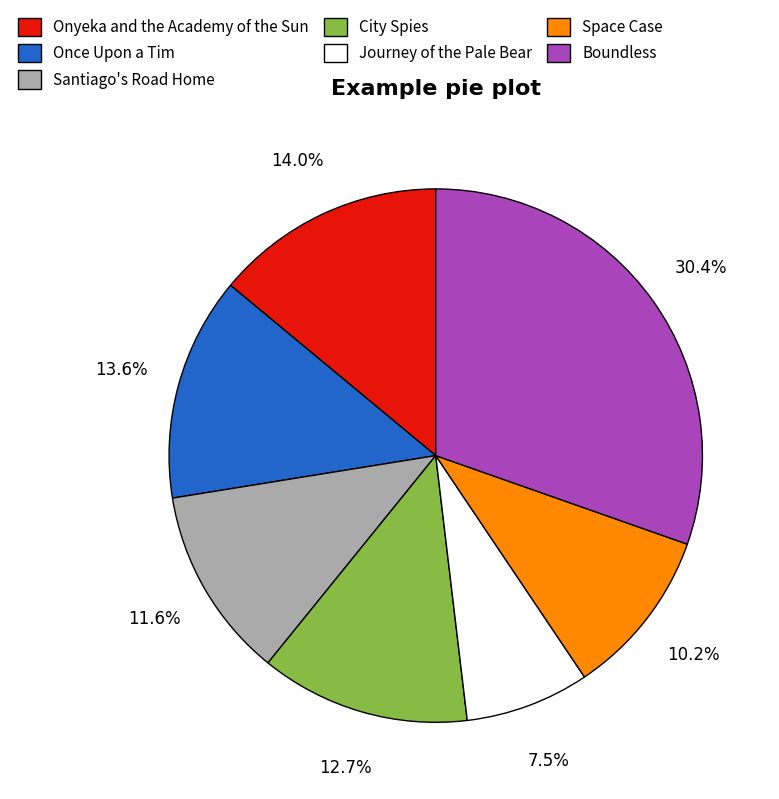

Is it true that Once Upon a Tim is 21% of the pie?

False